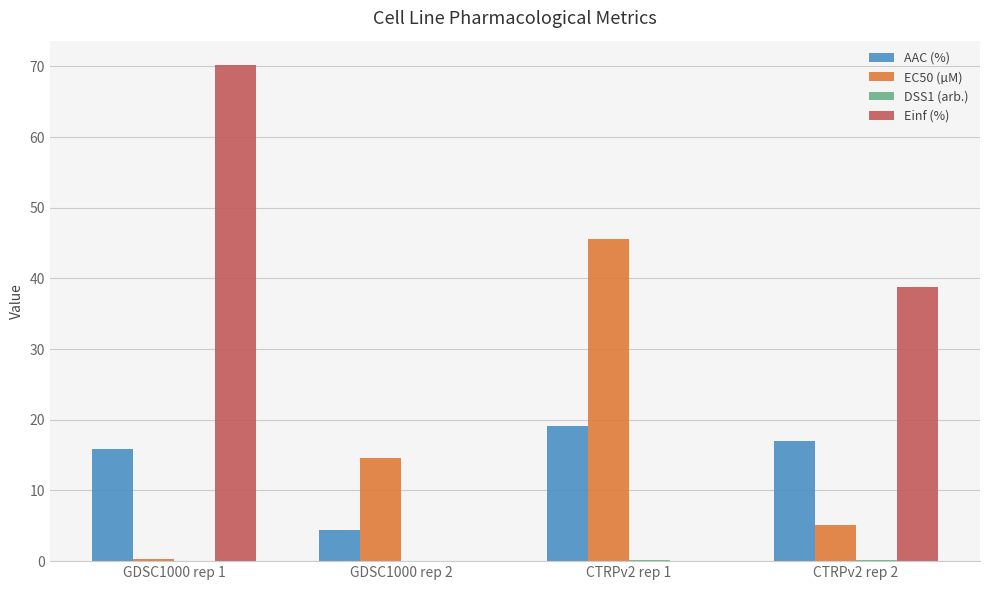

Where is EC50 (µM) nearest to the value 22?

GDSC1000 rep 2